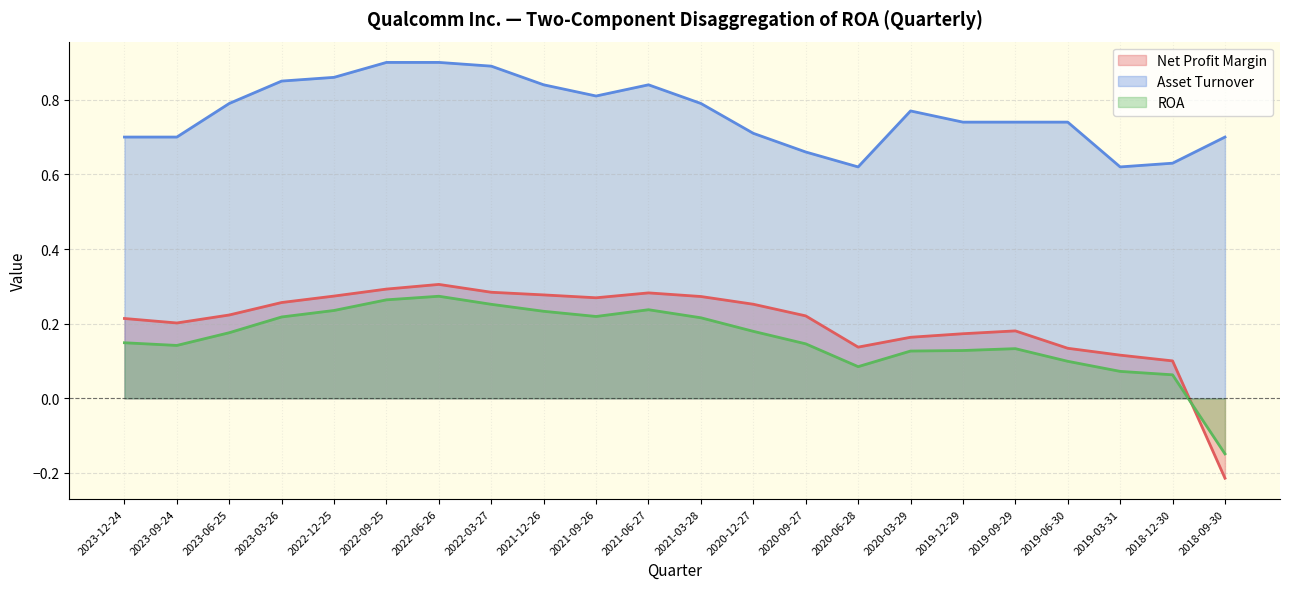

How many positive values does the ROA series have?

21